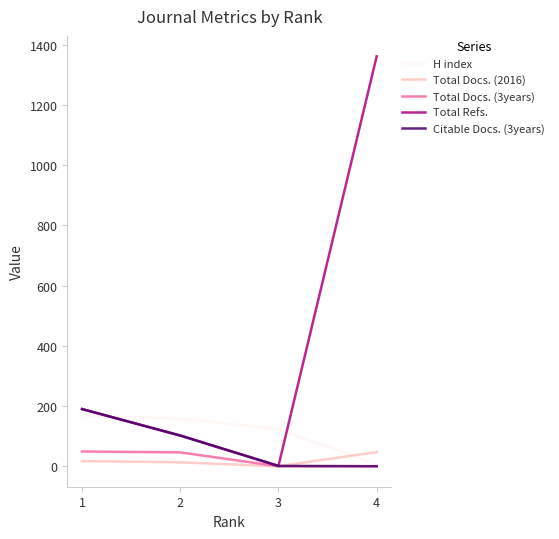

What is the highest value of the H index series?

169